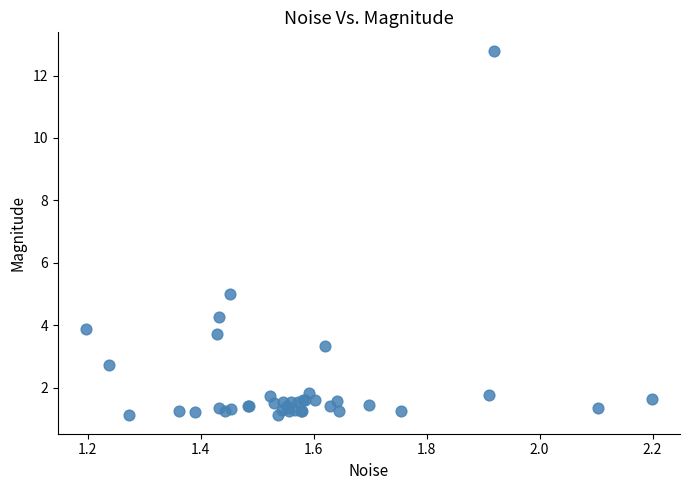

What Y value in the scatter plot is closest to 6?

5.0